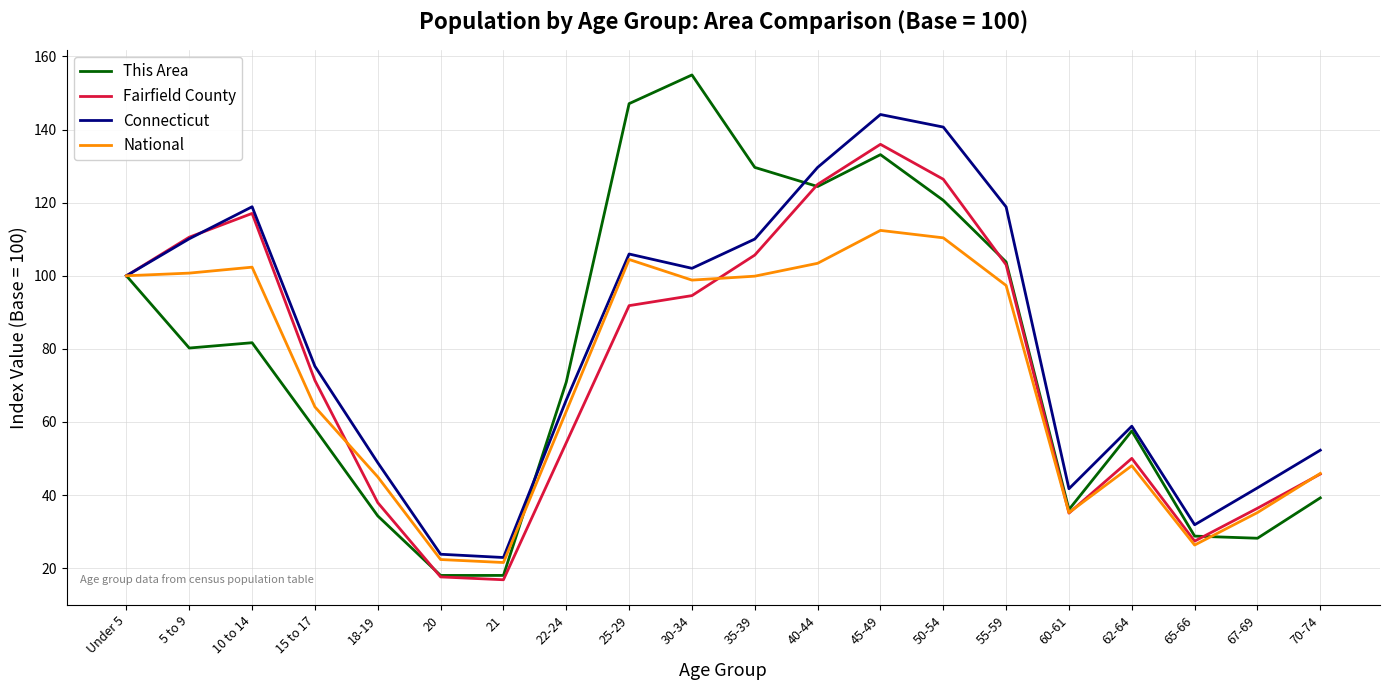

What is the spread (max minus min) of values at 60-61?

6.7